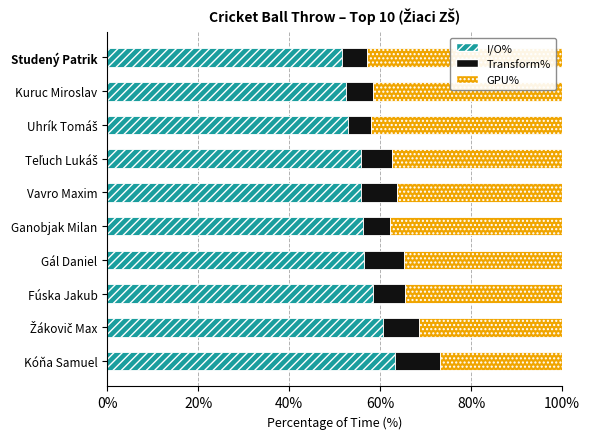

The value of I/O% at Vavro Maxim is 55.8. True or false?

True